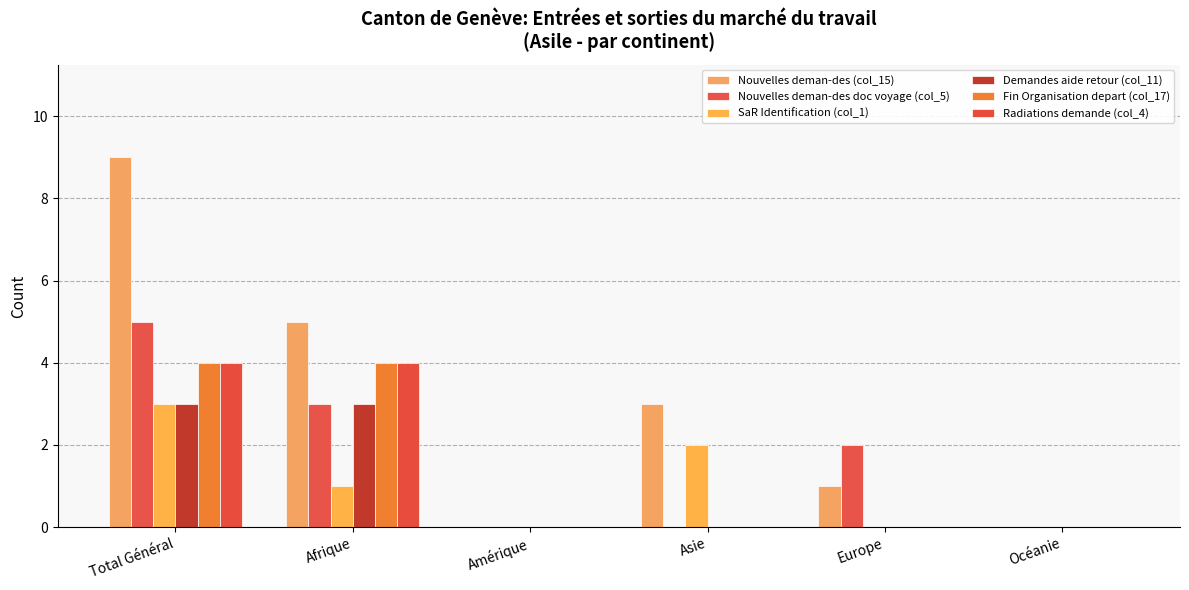

Where is Nouvelles deman-des doc voyage (col_5) nearest to the value 2?

Europe